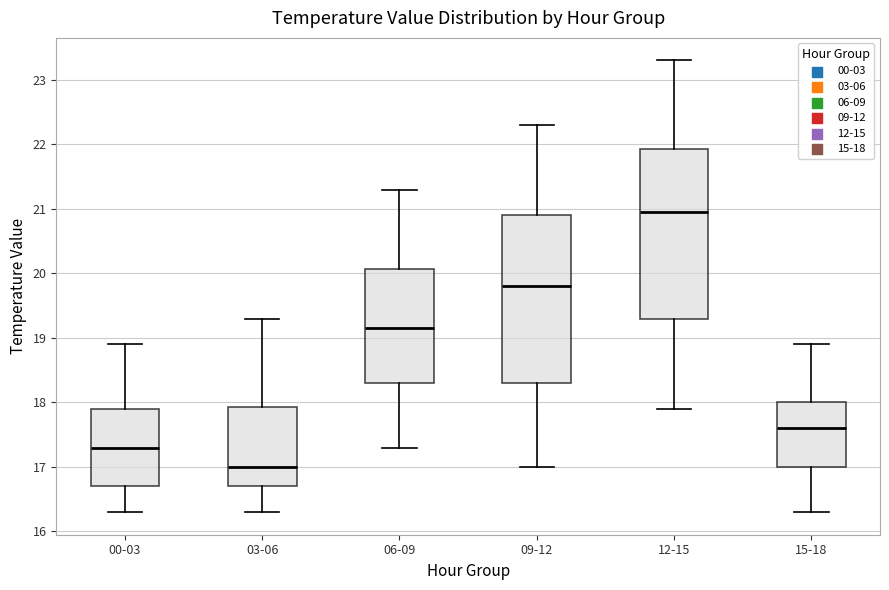

Reading left to right, read every box against the y-axis: the position of its median line, the range the box covers, and the ends of its whiskers. The values are not printed on the chart, so give them approximately, as read against the axis.

00-03: median 17.3, box 16.7 to 17.9, whiskers 16.3 to 18.9
03-06: median 17.0, box 16.7 to 17.9, whiskers 16.3 to 19.3
06-09: median 19.2, box 18.3 to 20.1, whiskers 17.3 to 21.3
09-12: median 19.8, box 18.3 to 20.9, whiskers 17.0 to 22.3
12-15: median 21.0, box 19.3 to 21.9, whiskers 17.9 to 23.3
15-18: median 17.6, box 17.0 to 18.0, whiskers 16.3 to 18.9